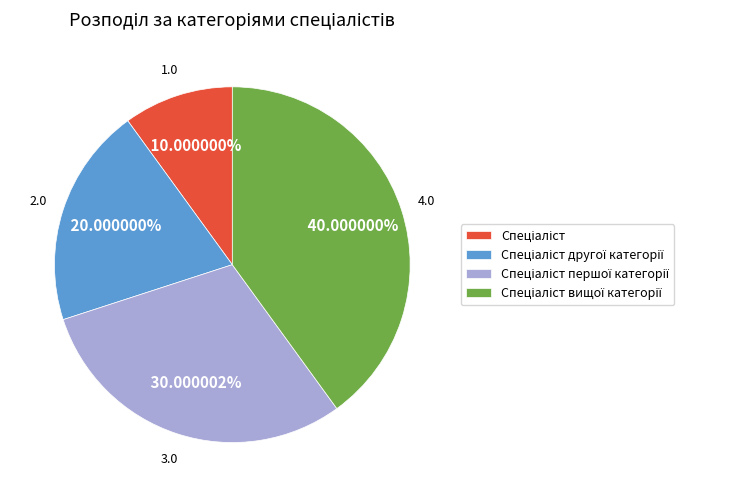

Is there a majority slice in this chart?

No